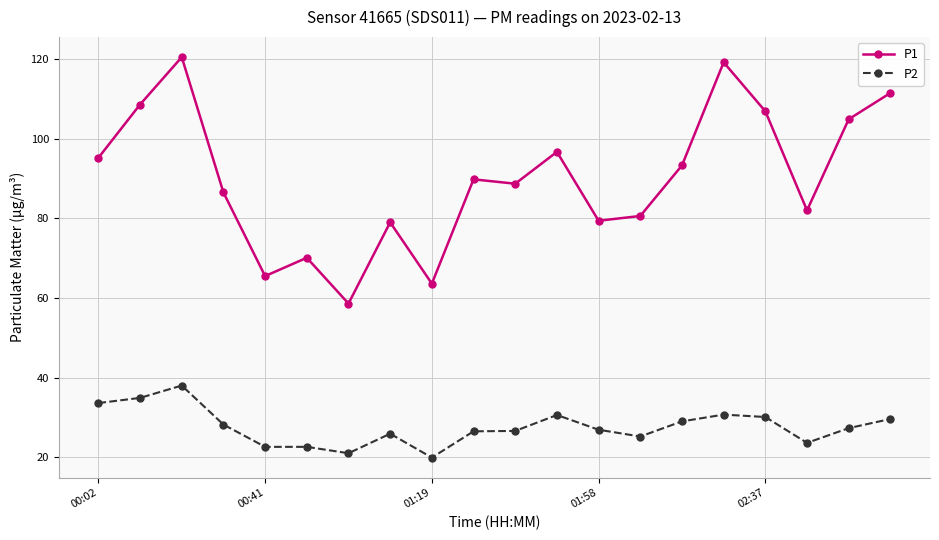

Which series has the largest total across all categories?

P1